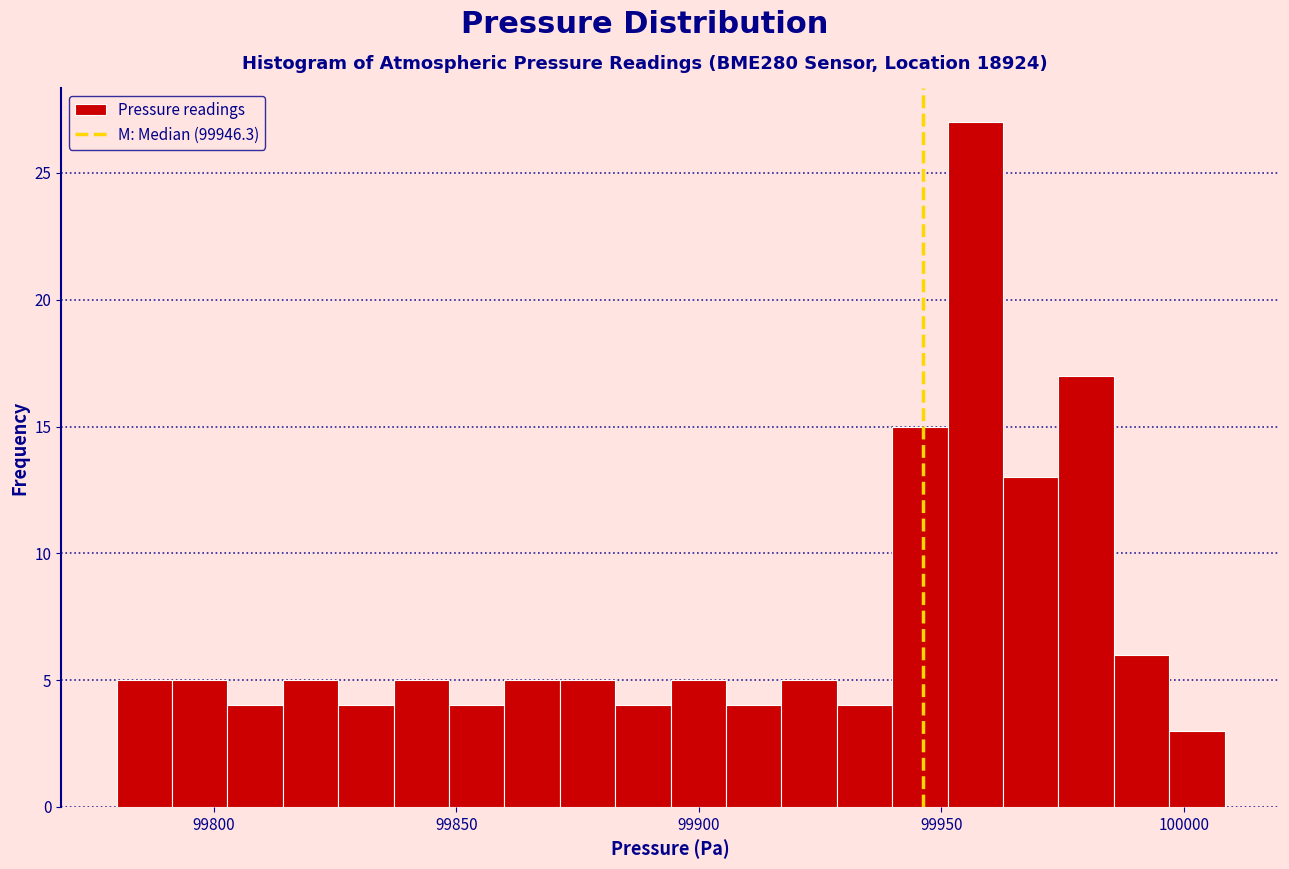

Read against the x-axis, roughly where is the centre of the tallest bar?

99955